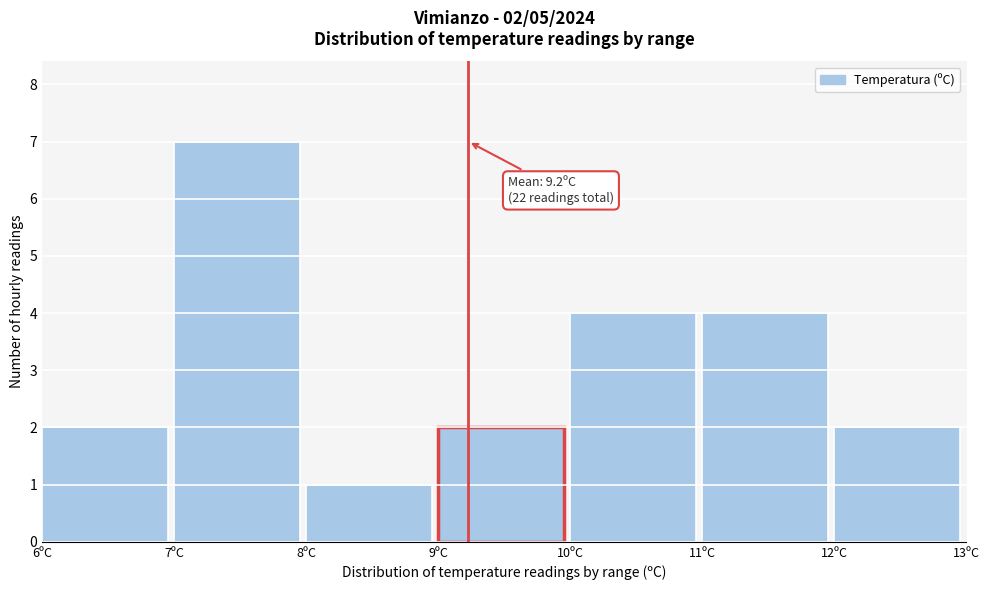

Over which range of the x-axis is the bar tallest?

7 to 8